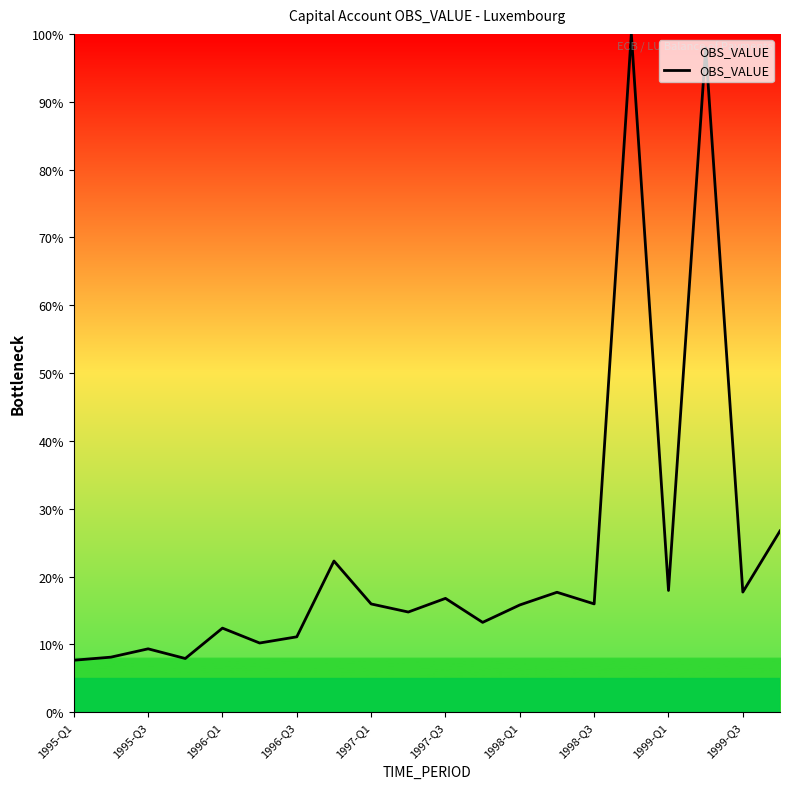

What is the greatest value displayed?

100.0